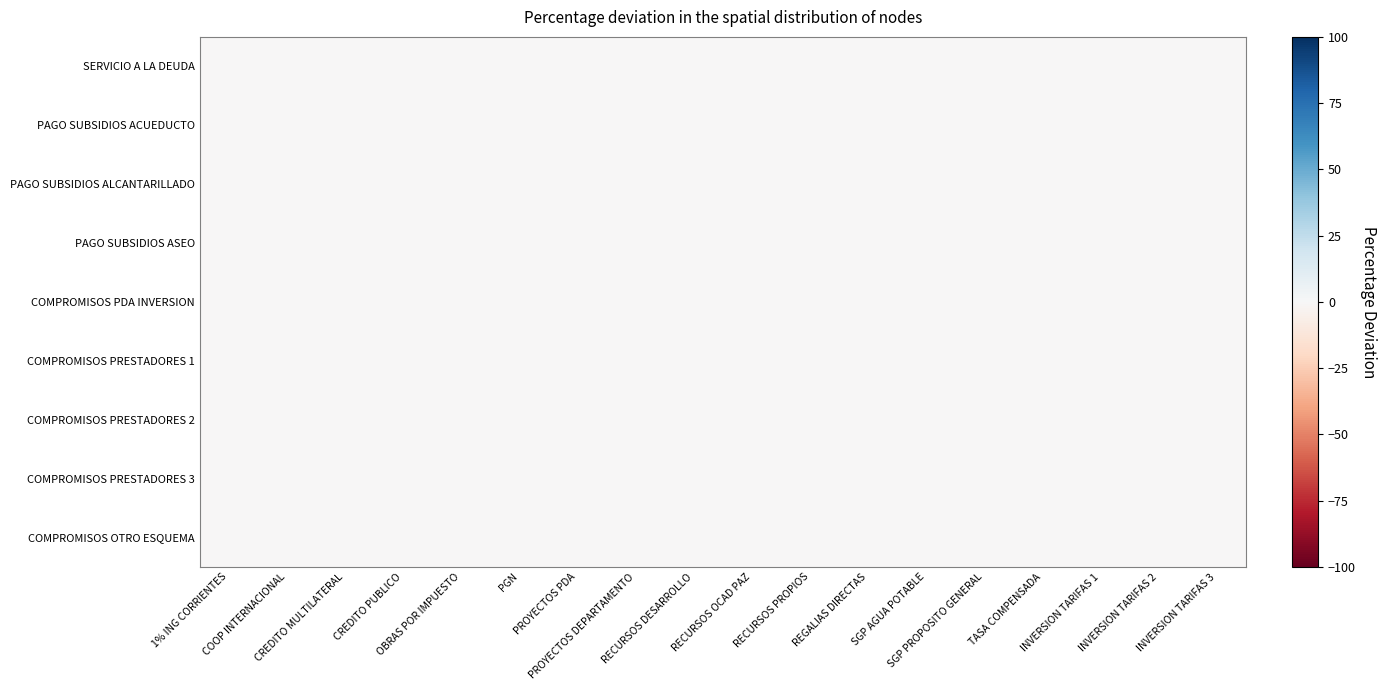

List the series in order of their peak value, highest first.

SERVICIO A LA DEUDA, PAGO SUBSIDIOS ACUEDUCTO, PAGO SUBSIDIOS ALCANTARILLADO, PAGO SUBSIDIOS ASEO, COMPROMISOS PDA INVERSION, COMPROMISOS PRESTADORES 1, COMPROMISOS PRESTADORES 2, COMPROMISOS PRESTADORES 3, COMPROMISOS OTRO ESQUEMA